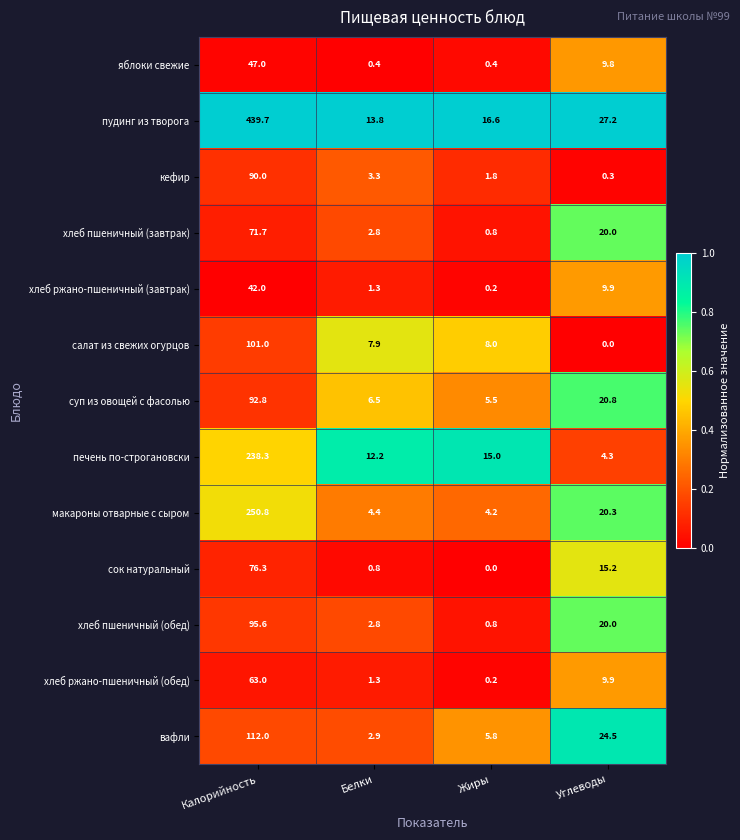

What is the sum of all кефир values?

95.4